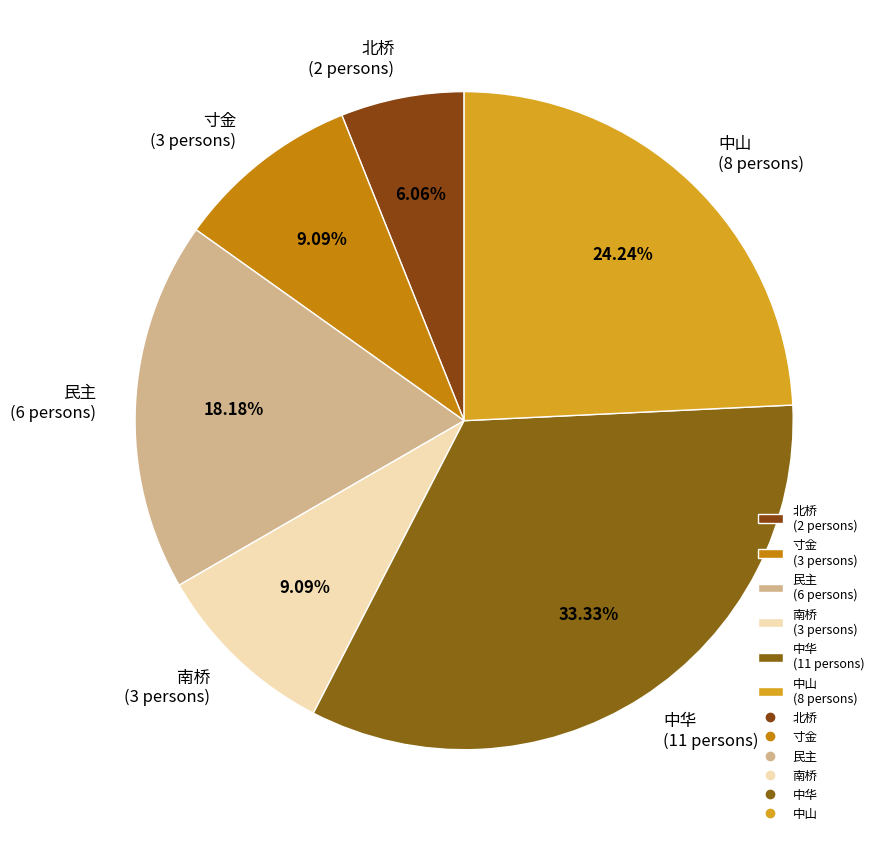

Is the sum of 寸金 (3 persons) and 北桥 (2 persons) greater than half?

No